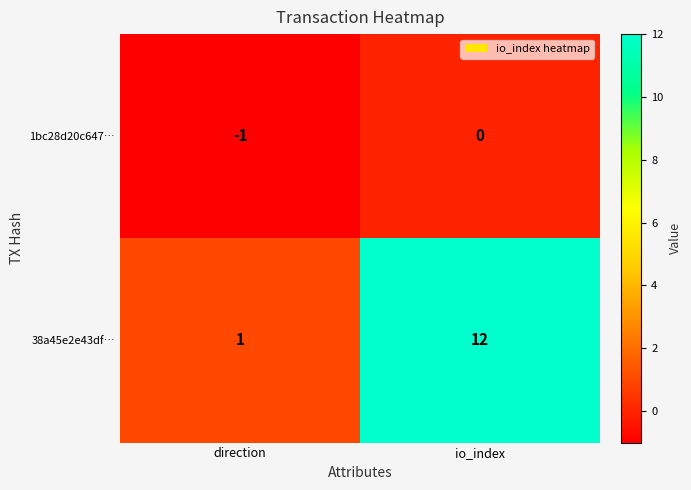

At which category is the sum across all series the highest?

io_index